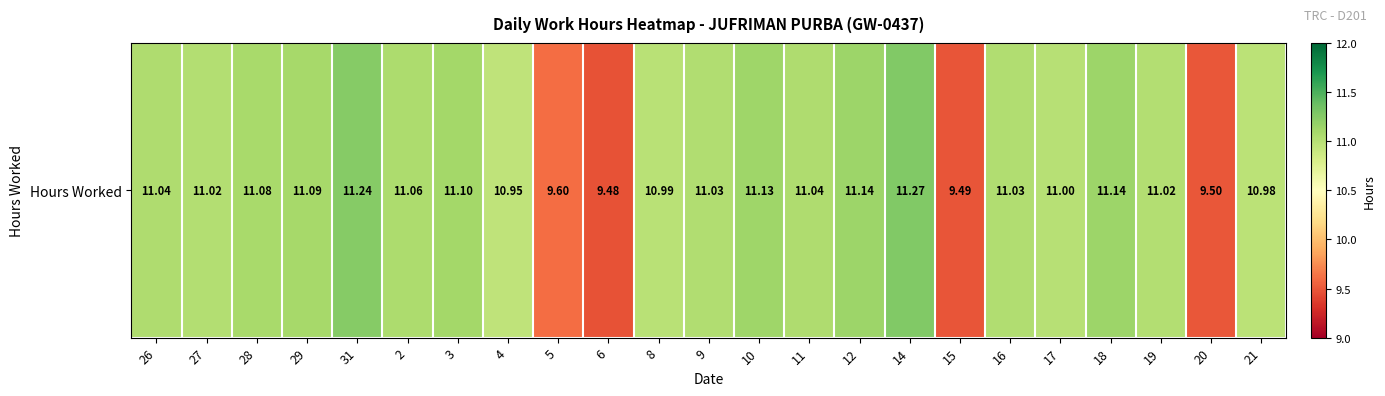

How many values are below 11?

7